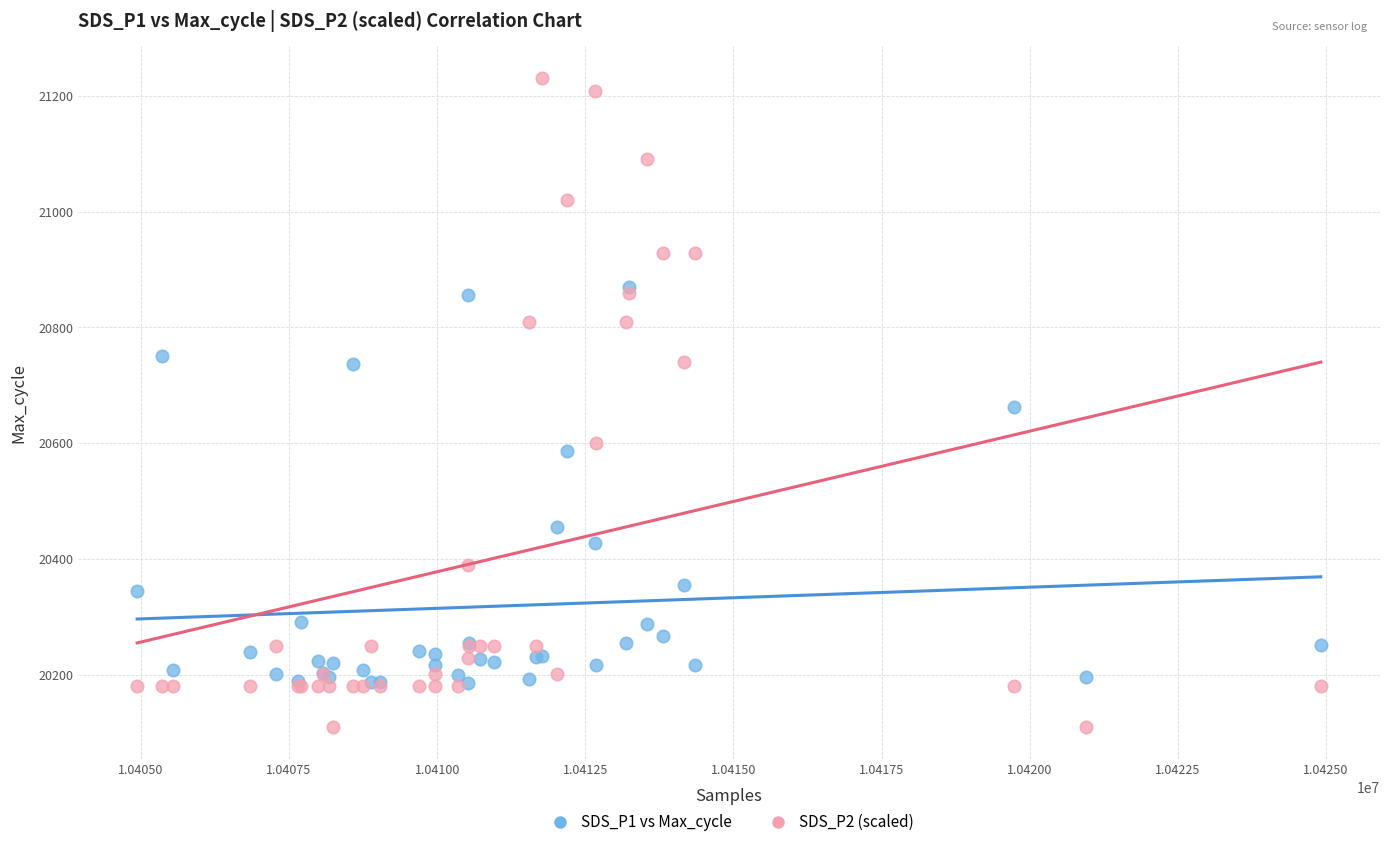

Which series has the widest spread of Y values?

SDS_P2 (scaled)